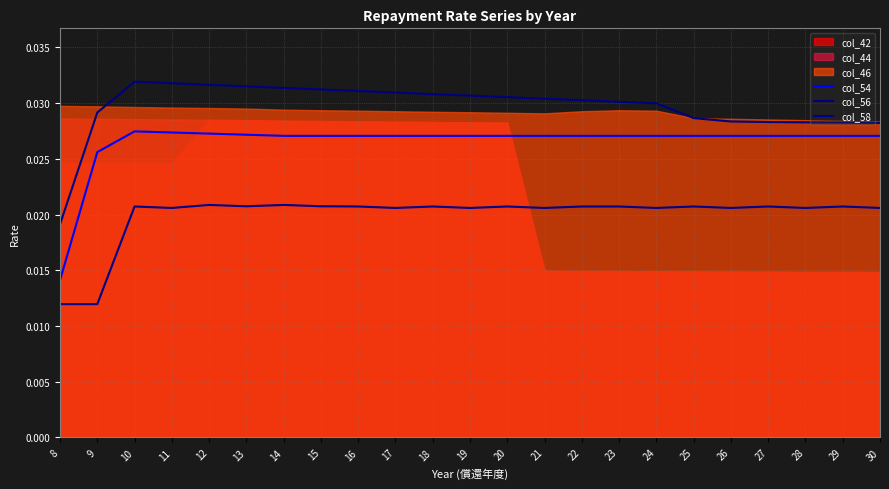

True or false: col_56 and col_58 intersect in this chart.

False